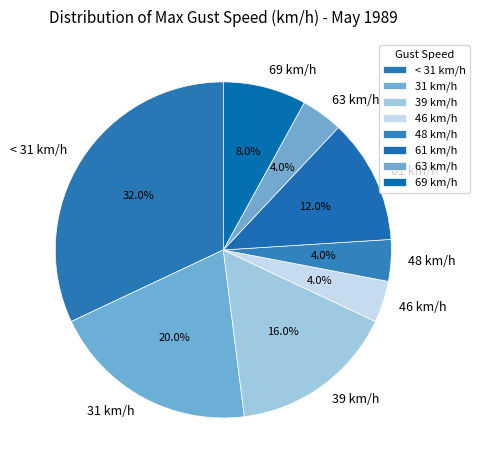

To the nearest percent, what is the combined percentage of 31 km/h and 69 km/h?

28%